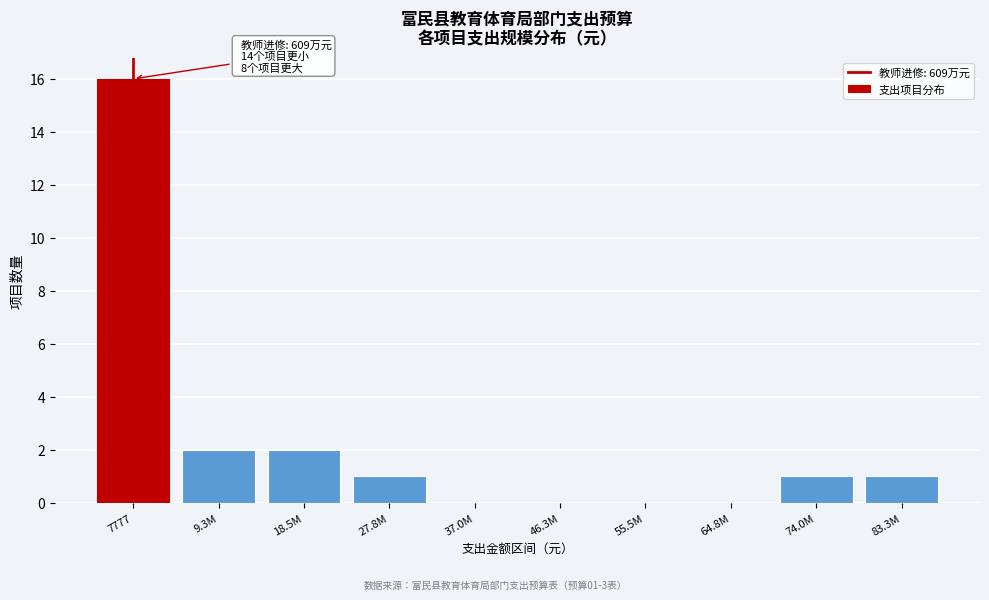

Reading right to left, what are all the values shown in this chart?

83.3M=1	74.0M=1	64.8M=0	55.5M=0	46.3M=0	37.0M=0	27.8M=1	18.5M=2	9.3M=2	7777=16